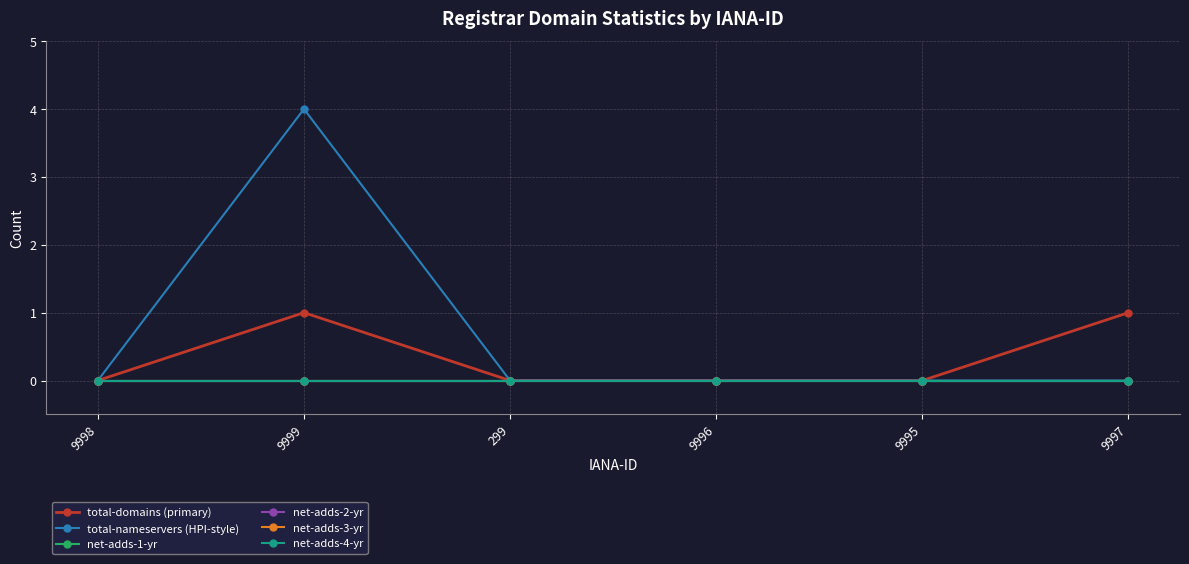

Which series has the largest total across all categories?

total-nameservers (HPI-style)